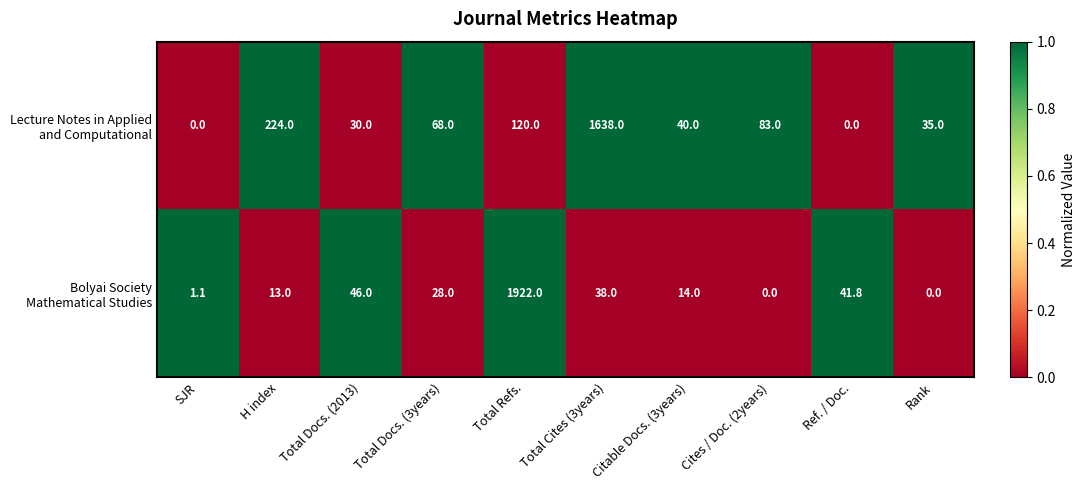

What is the difference between the highest and lowest values at Total Docs. (3years)?

40.0